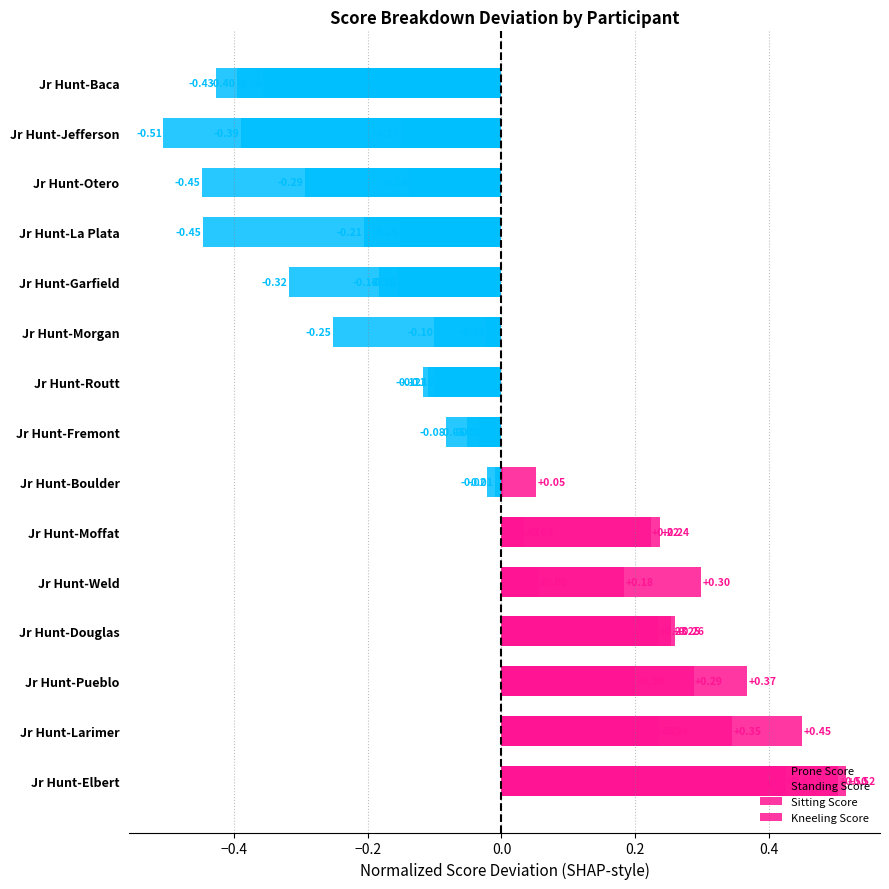

Count the number of data series in this chart.

4